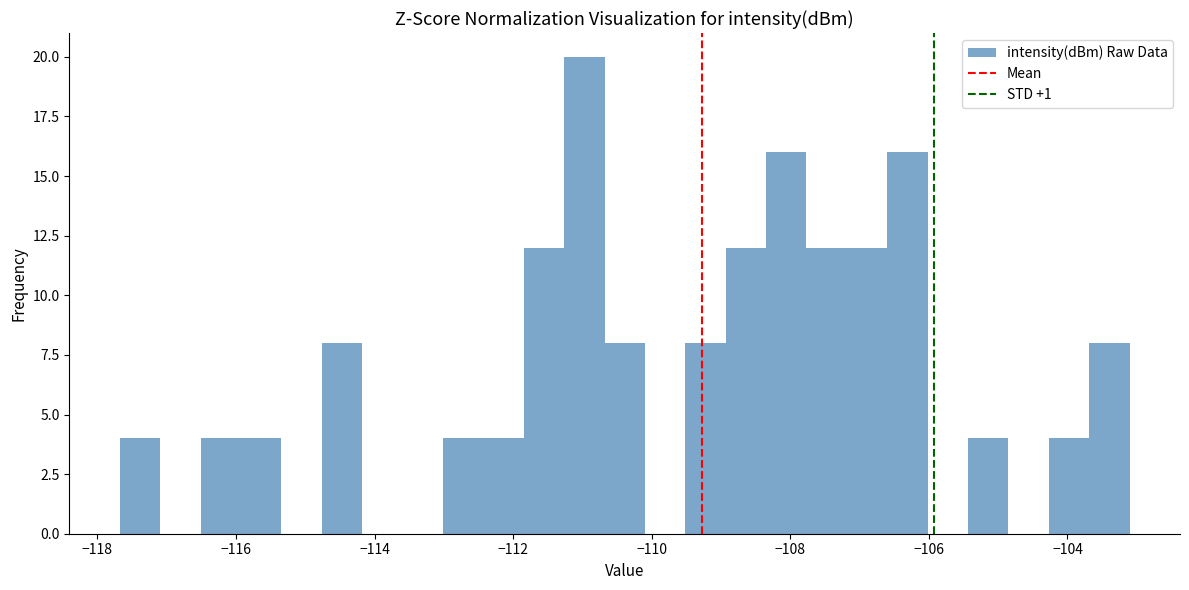

Around what value on the x-axis is the tallest bar? Give the approximate position of its centre, as read against the axis.

-111.0